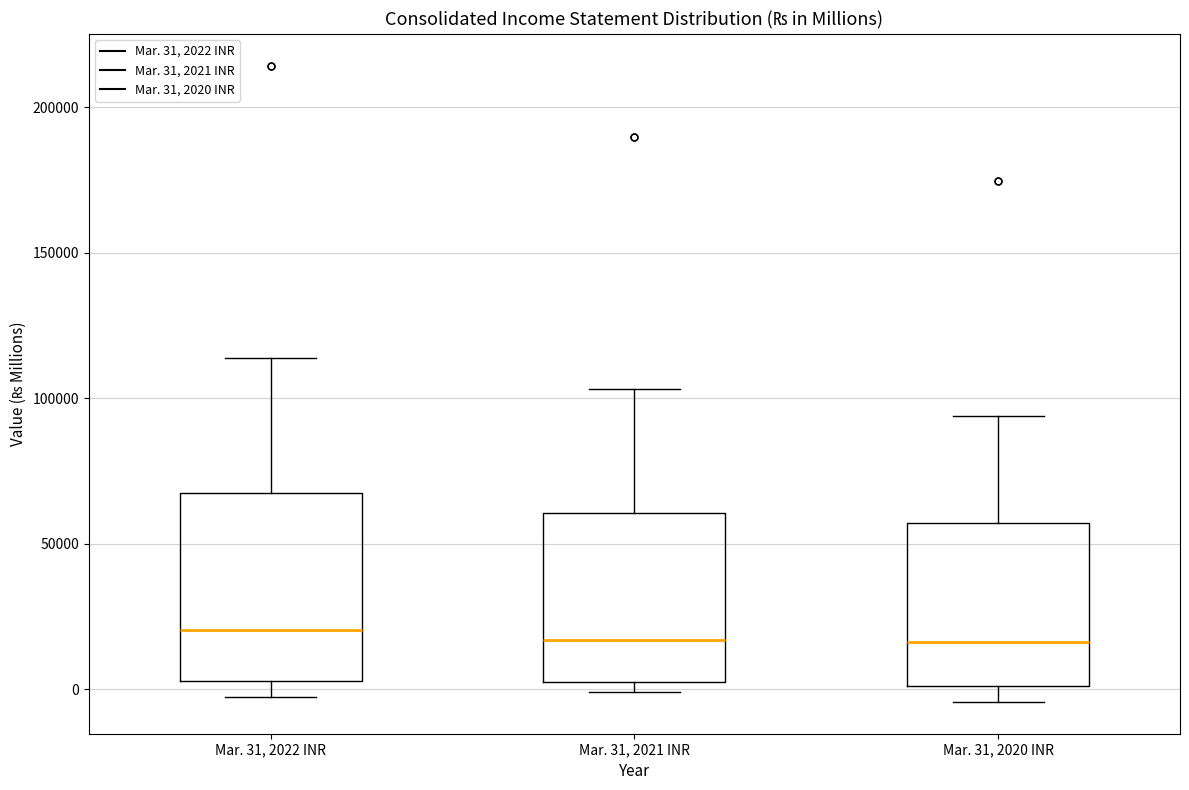

Reading left to right, read every box against the y-axis: the position of its median line, the range the box covers, and the ends of its whiskers. The values are not printed on the chart, so give them approximately, as read against the axis.

Mar. 31, 2022 INR: median 20000, box 5000 to 70000, whiskers -5000 to 115000
Mar. 31, 2021 INR: median 15000, box 0 to 60000, whiskers 0 (just below the box's lower edge) to 105000
Mar. 31, 2020 INR: median 15000, box 0 to 55000, whiskers -5000 to 95000